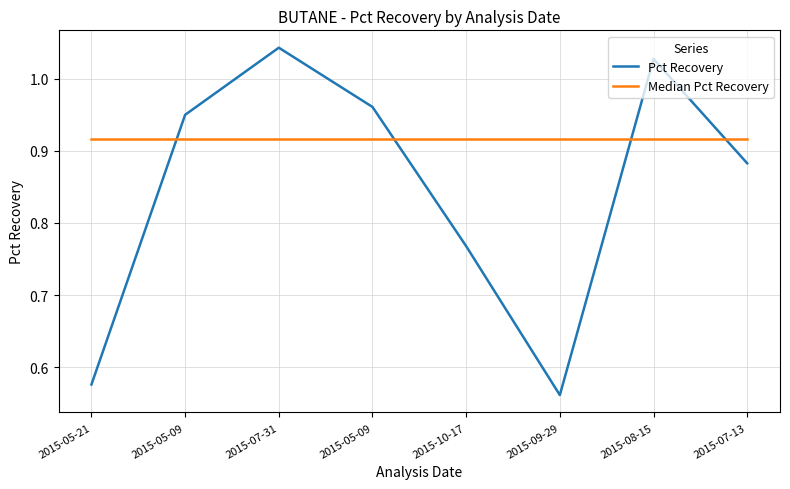

Which series has the largest total across all categories?

Median Pct Recovery